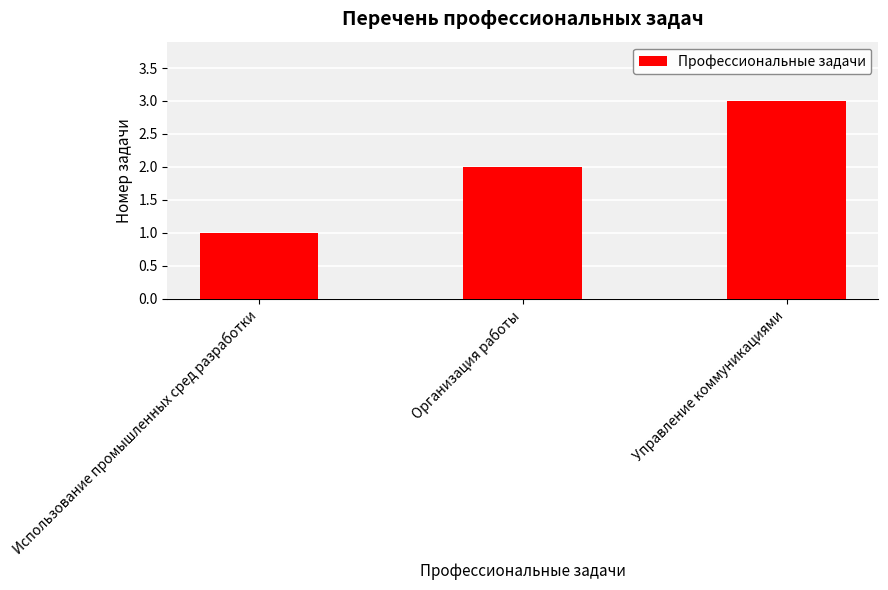

Is it true that the value at Организация работы is 3?

False